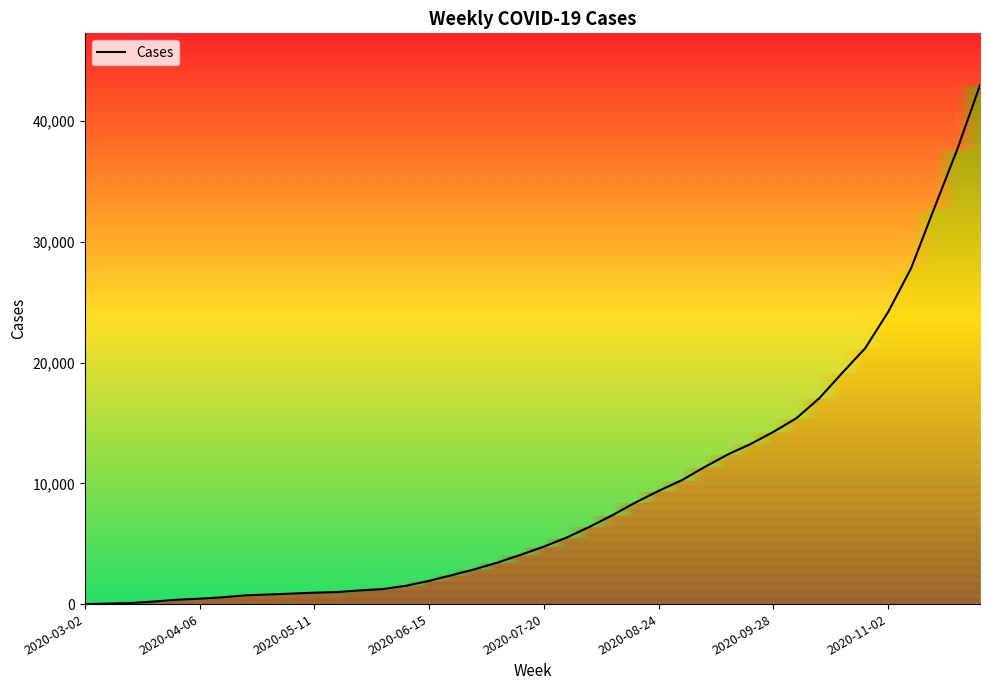

What is the difference between the second highest and second lowest values?

37583